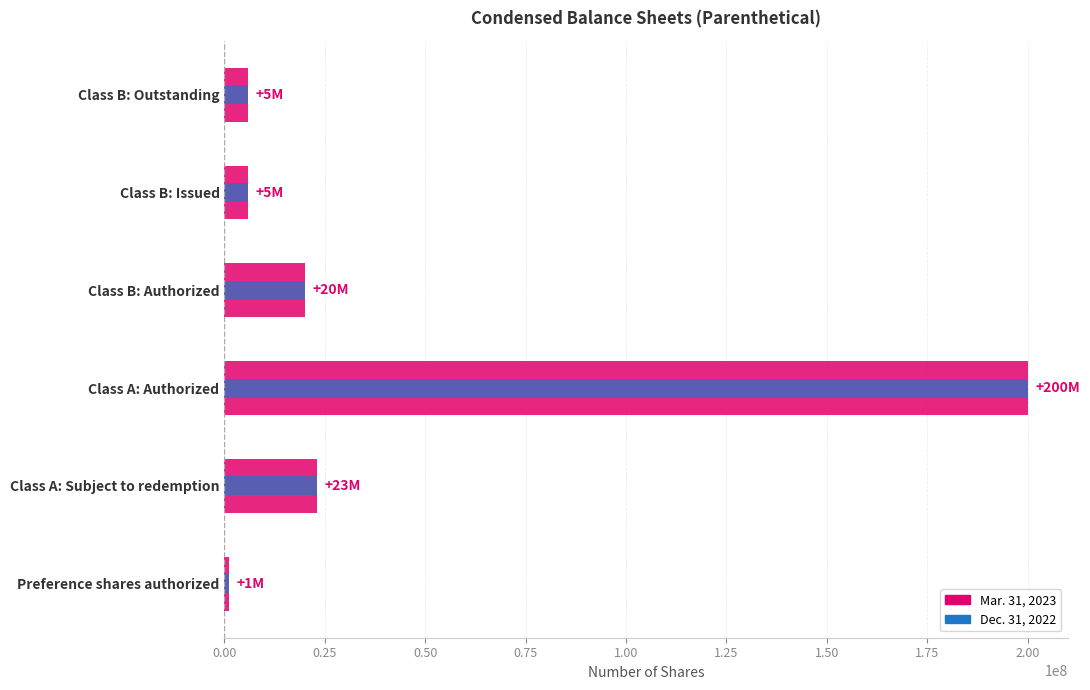

What is the sum of all Mar. 31, 2023 values?

255500000